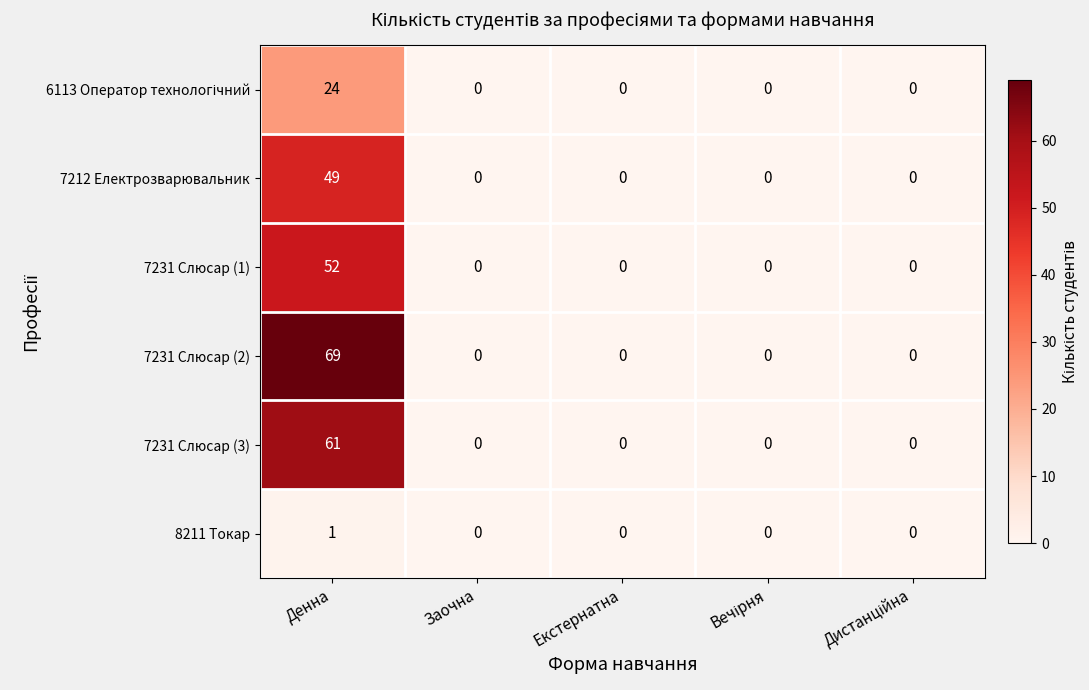

At how many categories does at least one series exceed 26?

1